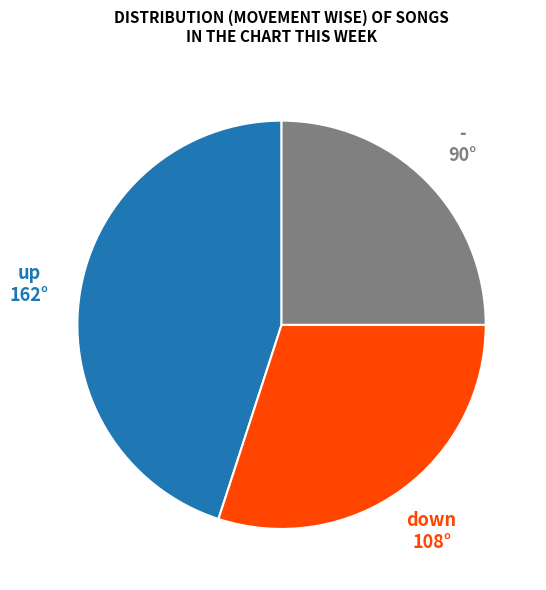

Combined, do up and - account for over 50%?

Yes